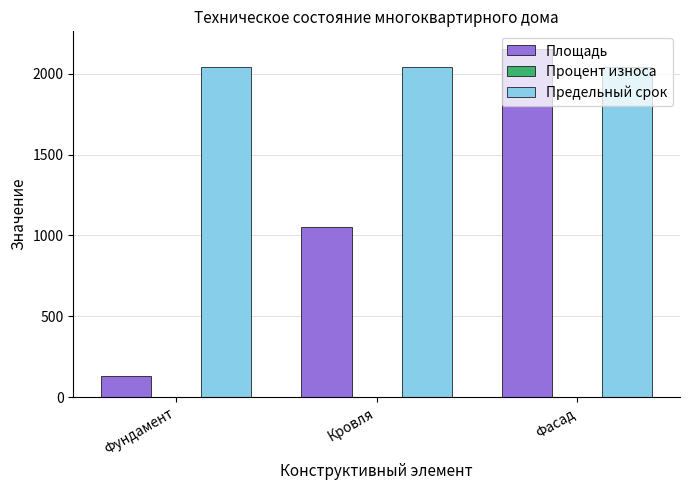

Which label corresponds to the largest value in the chart?

Фасад